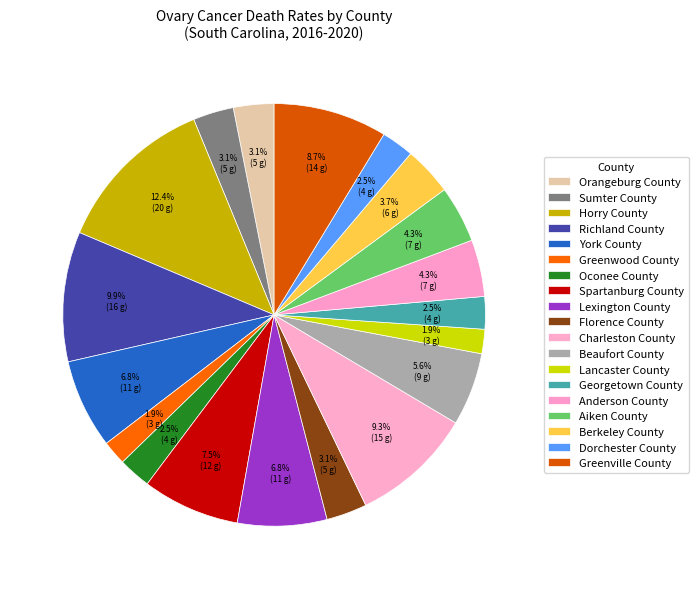

Count the number of slices in the pie.

19